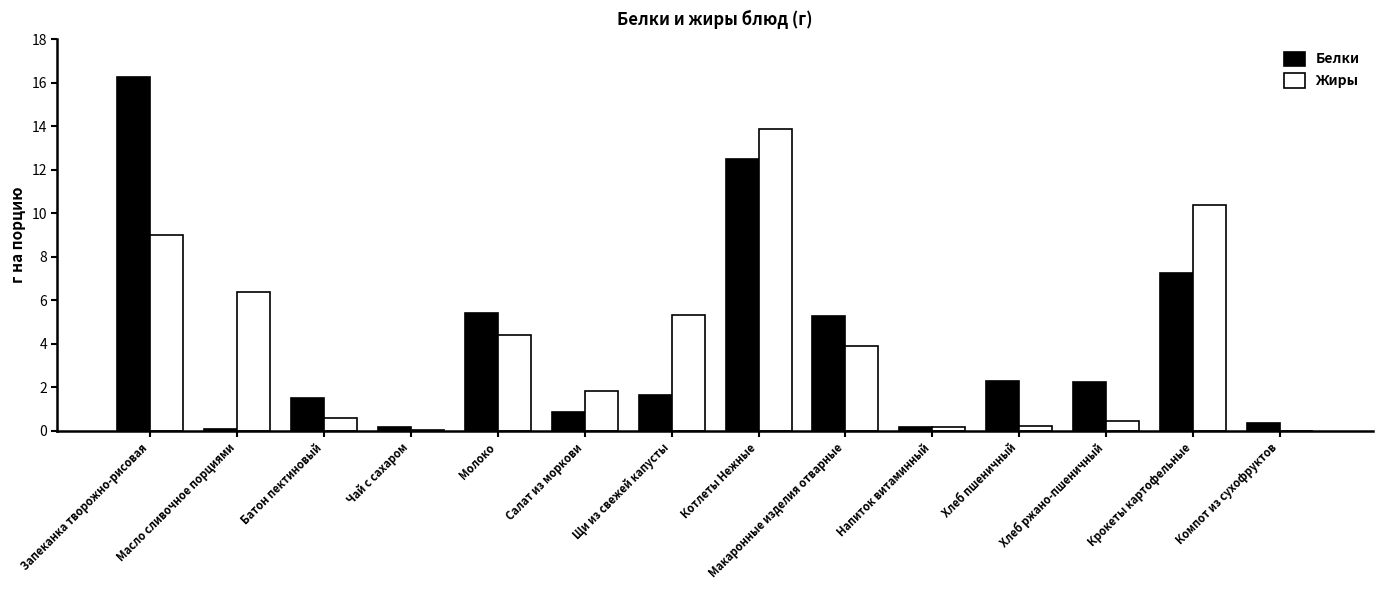

Between Запеканка творожно-рисовая and Хлеб пшеничный, which series saw the biggest shift?

Белки